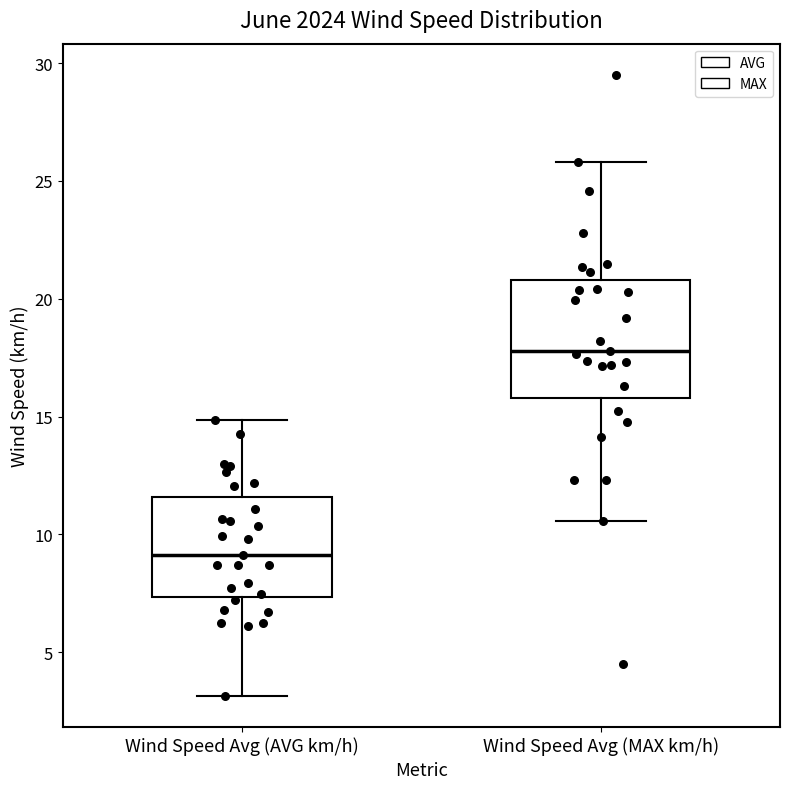

Reading left to right, read every box against the y-axis: the position of its median line, the range the box covers, and the ends of its whiskers. The values are not printed on the chart, so give them approximately, as read against the axis.

Wind Speed Avg (AVG km/h): median 9.0, box 7.5 to 11.5, whiskers 3.0 to 15.0
Wind Speed Avg (MAX km/h): median 18.0, box 16.0 to 21.0, whiskers 10.5 to 26.0